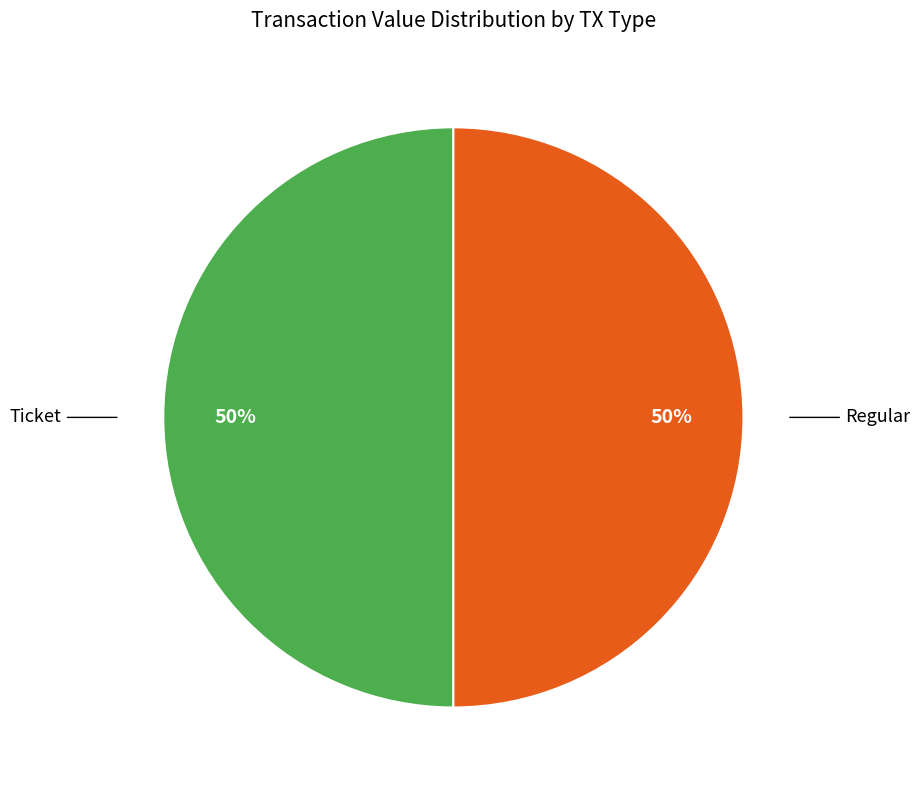

To the nearest percent, what is the average slice percentage?

50%